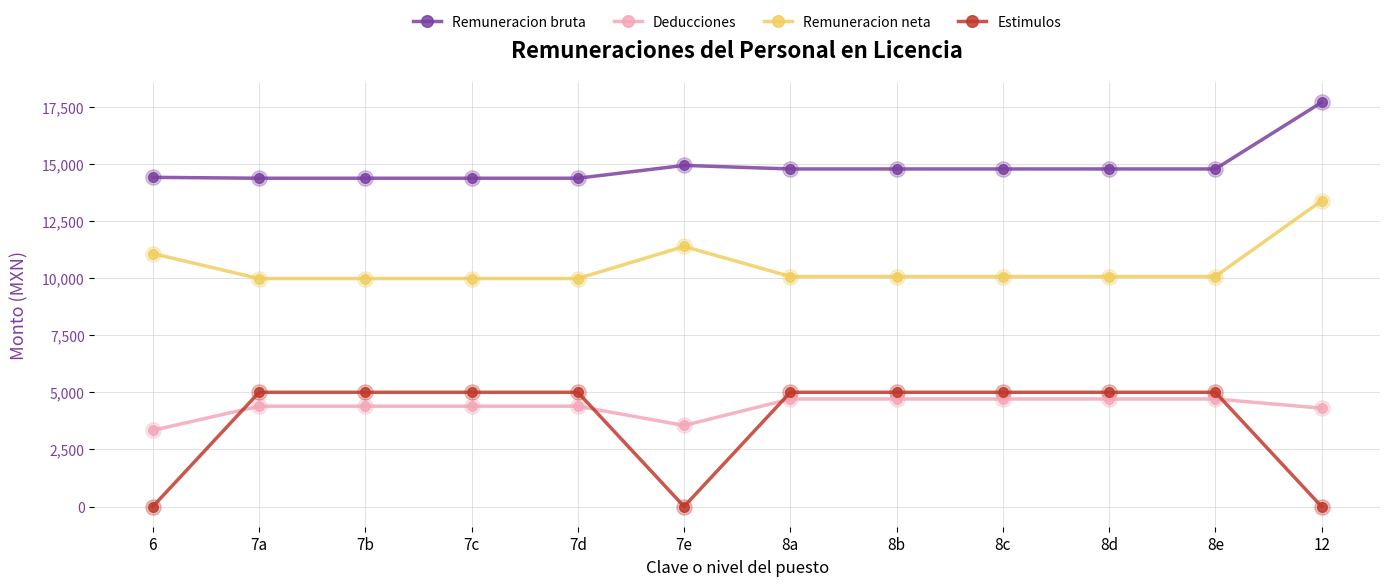

What is the spread (max minus min) of values at 7b?

9978.5